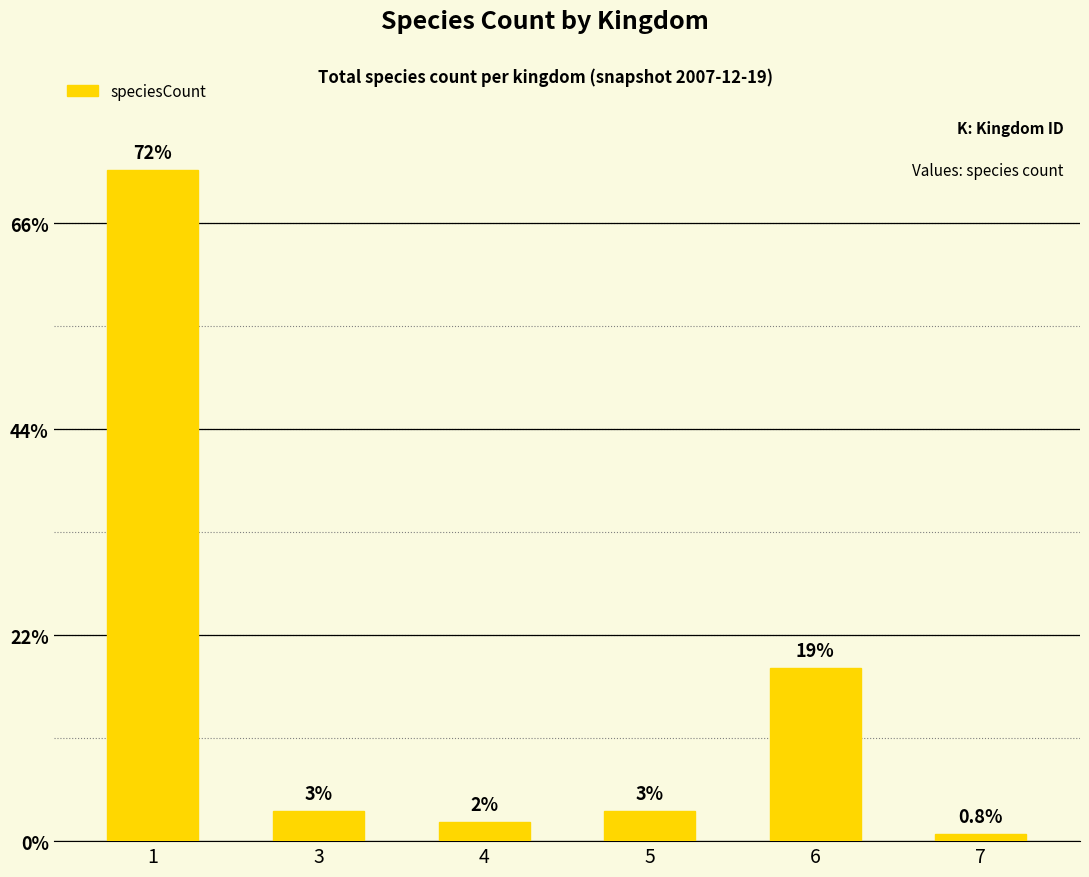

Does the chart contain any negative values?

No